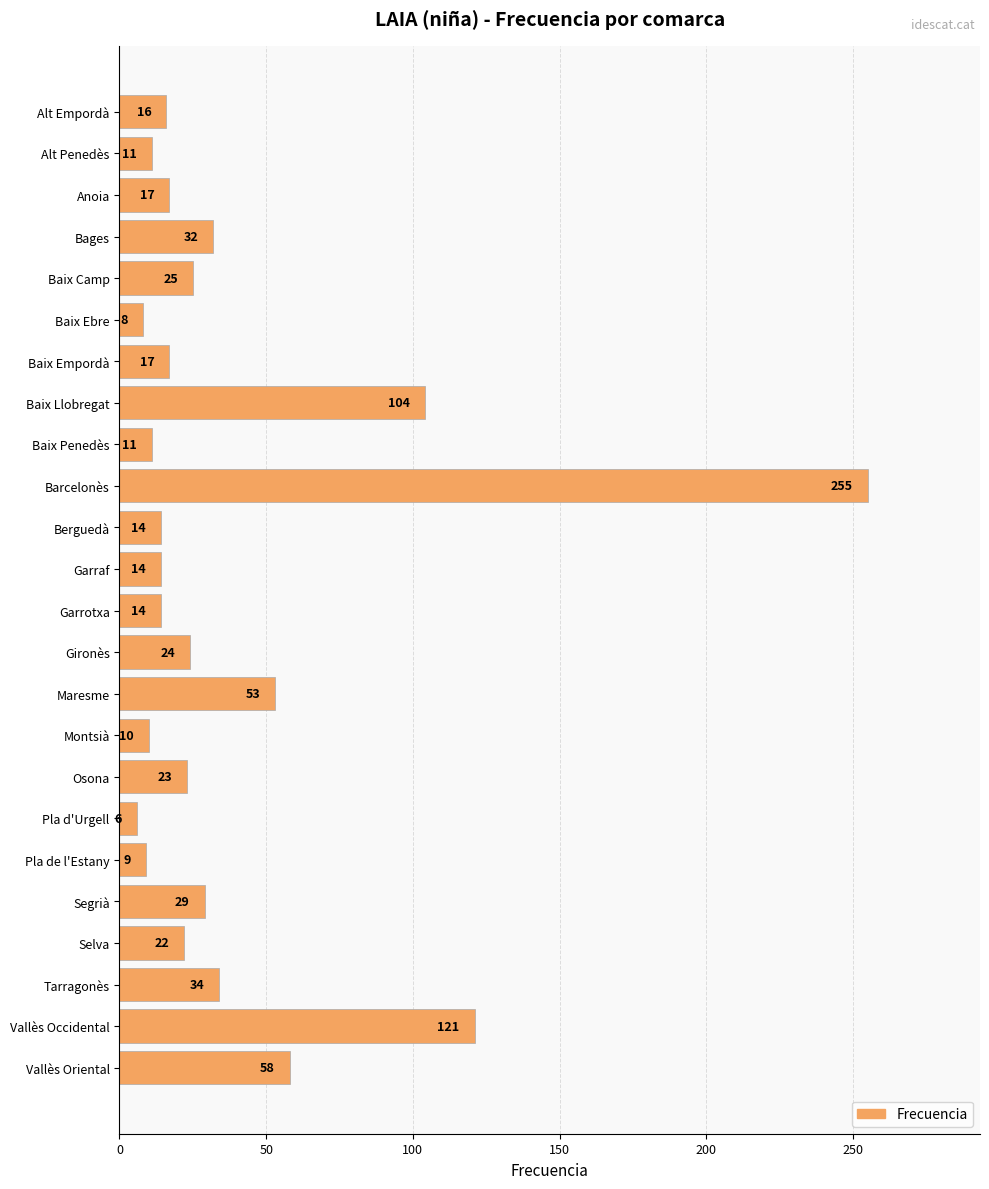

How many distinct data groups are displayed?

1